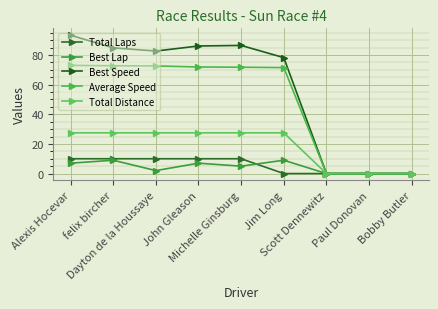

Rank the categories by Total Laps value from lowest to highest.

Jim Long, Scott Dennewitz, Paul Donovan, Bobby Butler, Alexis Hocevar, felix bircher, Dayton de la Houssaye, John Gleason, Michelle Ginsburg